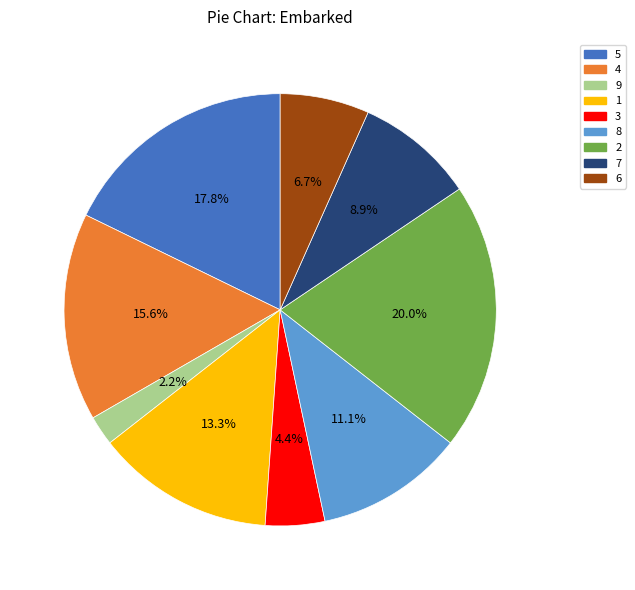

Is it true that 5 is 11% of the pie?

False